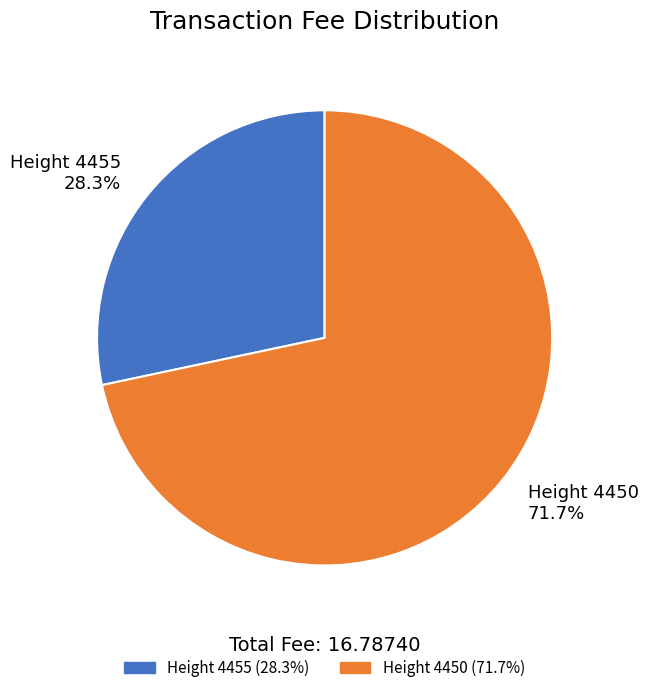

Count the number of slices in the pie.

2